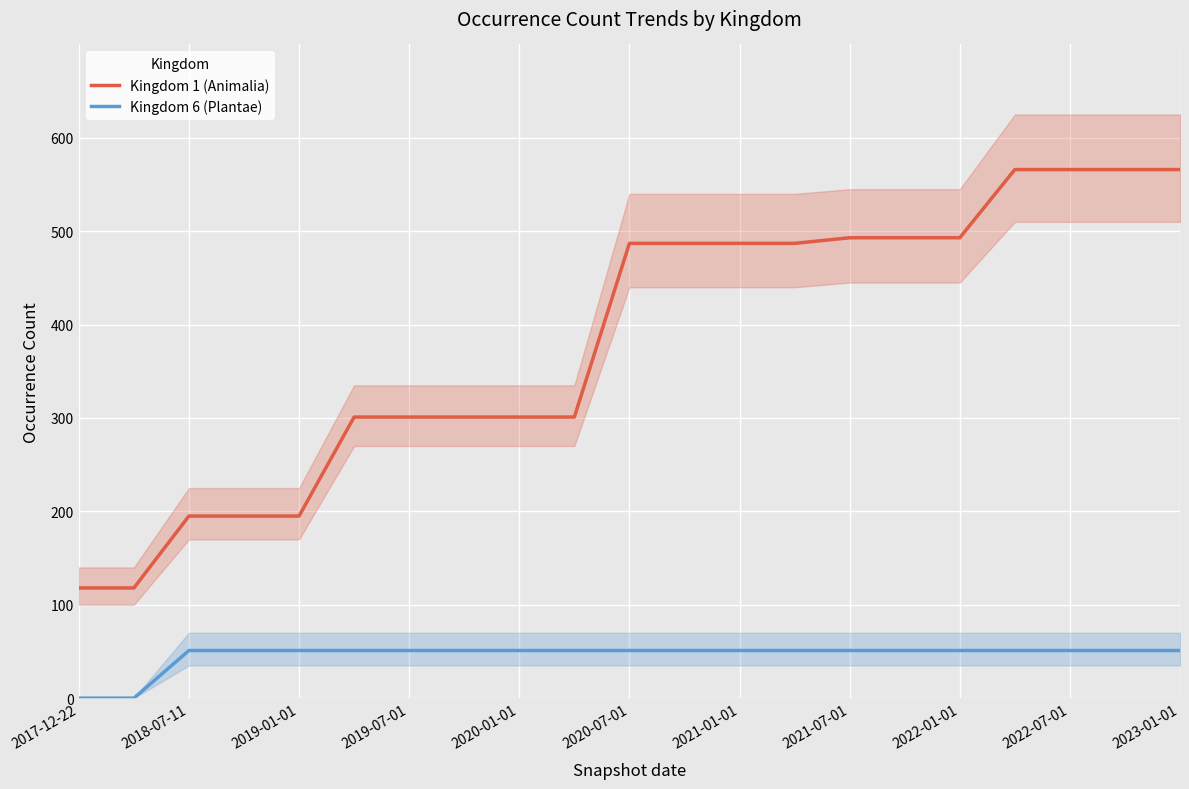

List the series in order of their peak value, lowest first.

Kingdom 6 (Plantae), Kingdom 1 (Animalia)